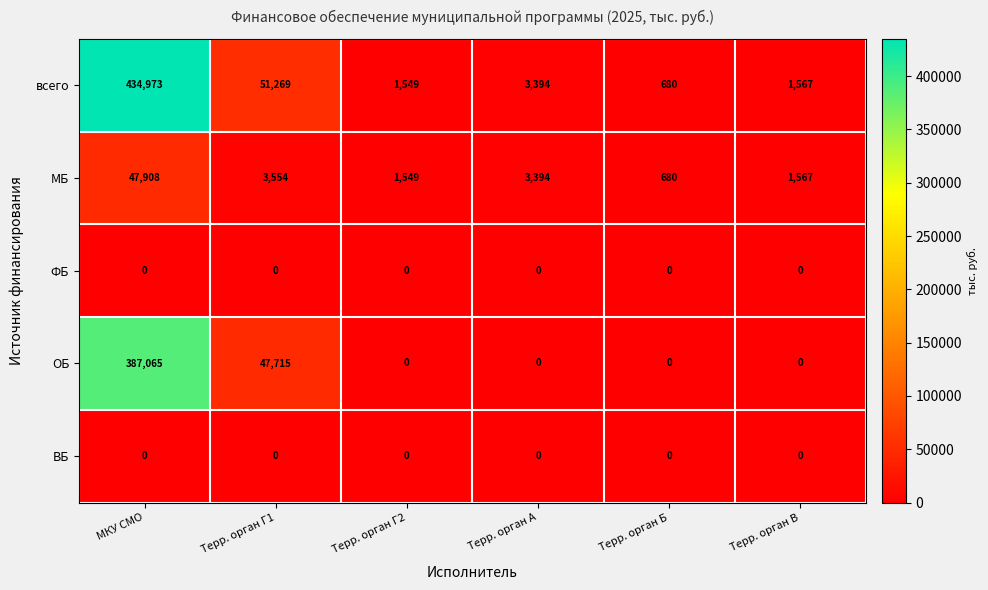

What is the spread (max minus min) of values at Терр. орган Б?

680